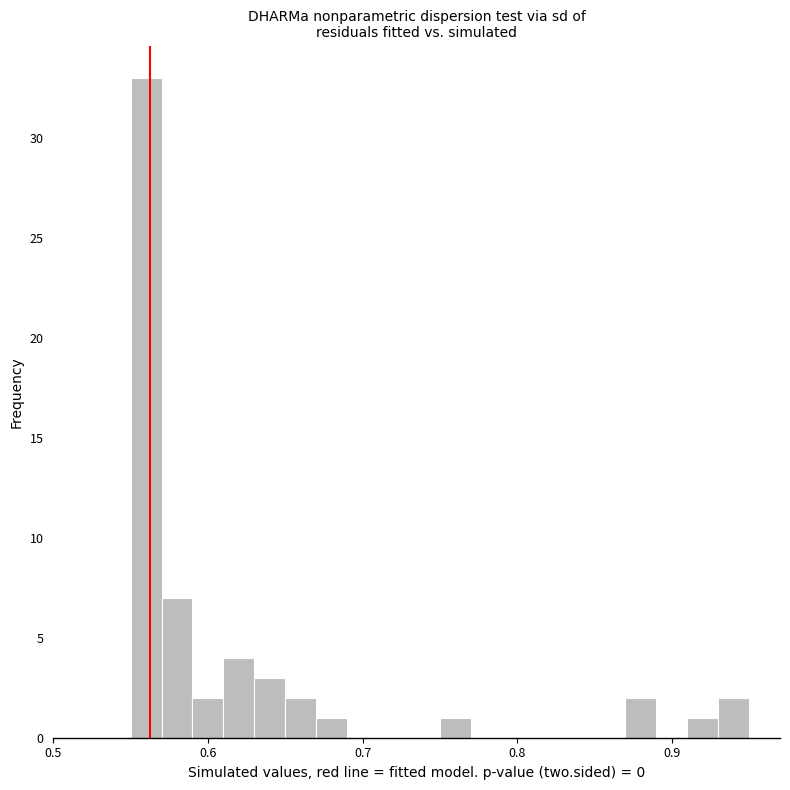

Read against the x-axis, roughly where is the centre of the tallest bar?

0.56